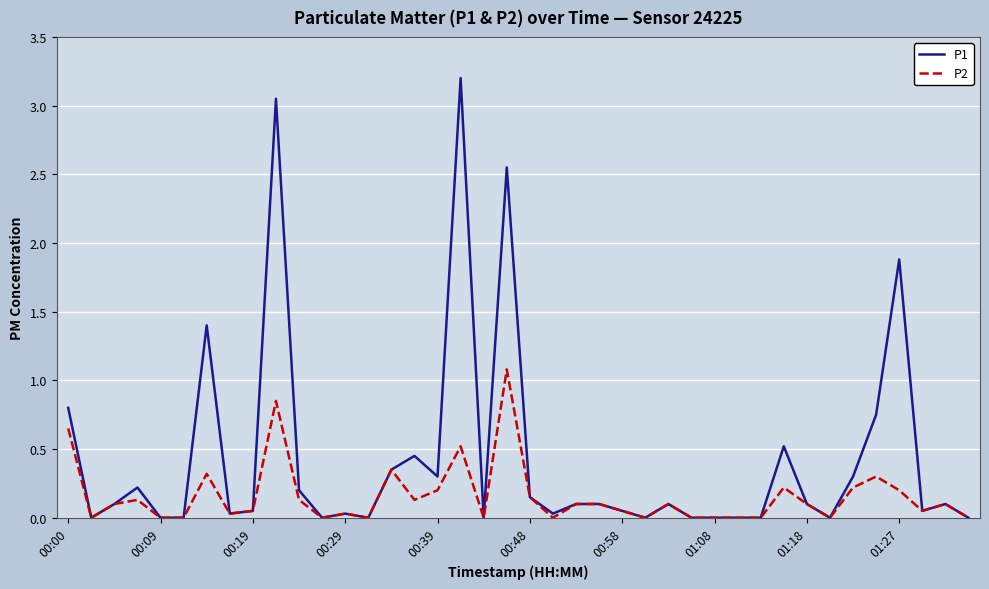

Which series has the largest range (max minus min)?

P1